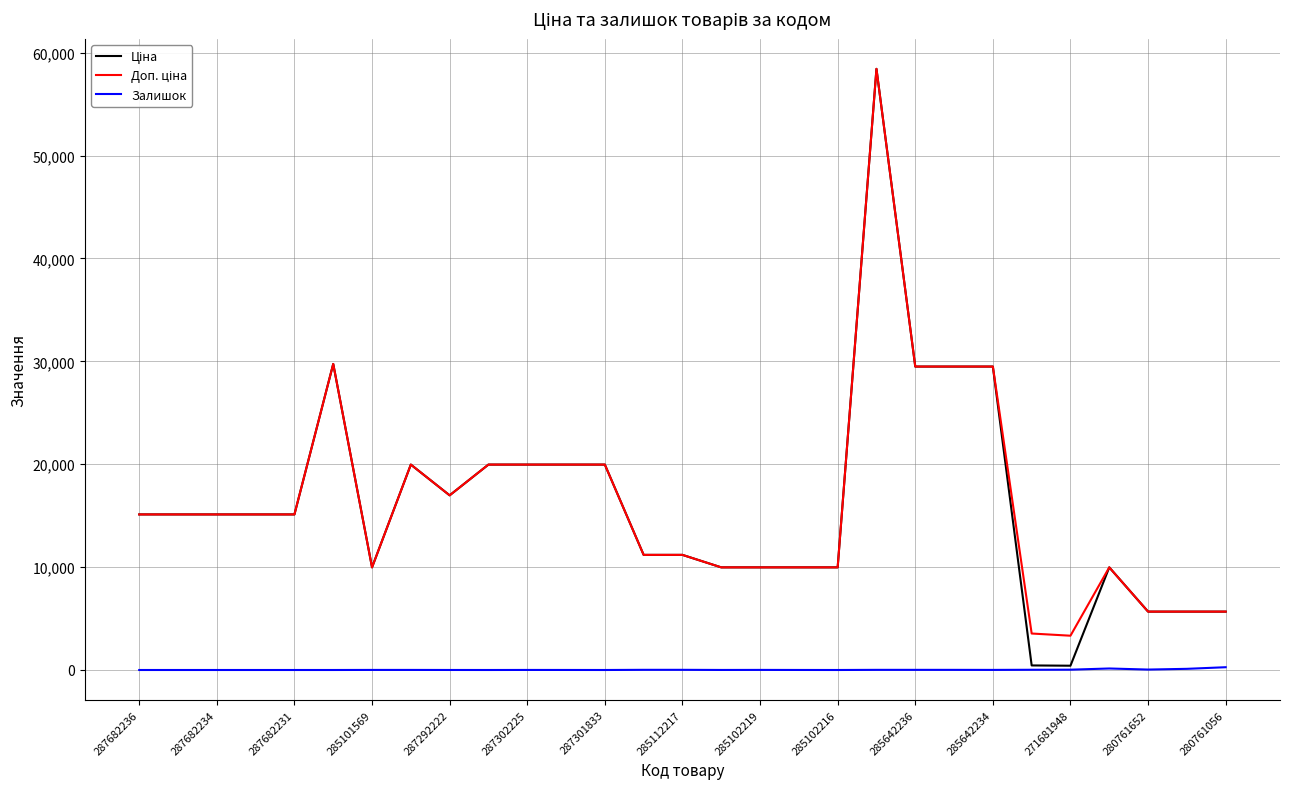

Is this an area chart (filled region under the line)?

No